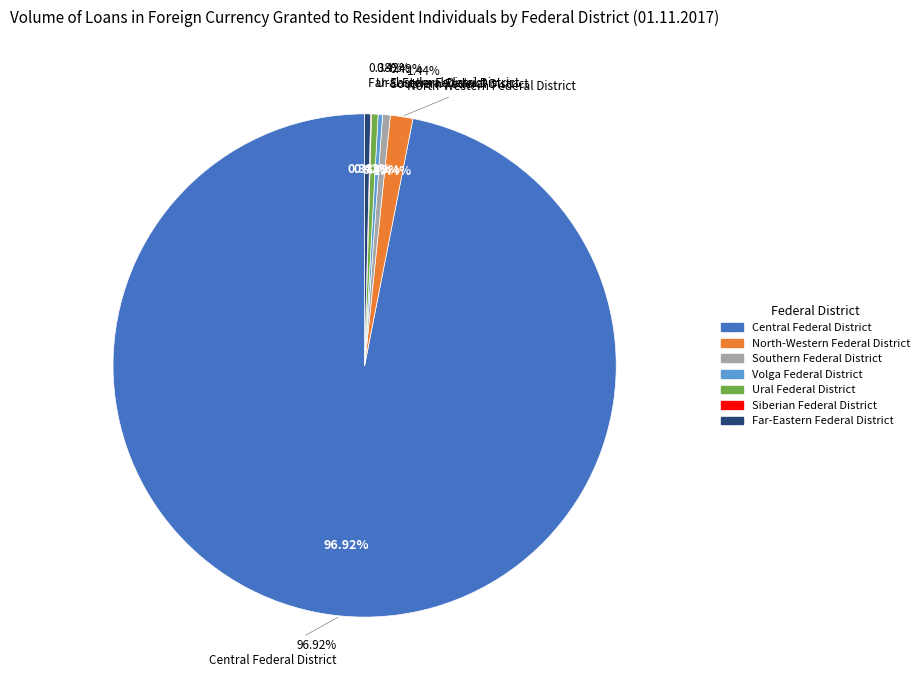

Which has a higher value, North-Caucasian Federal District or Central Federal District?

Central Federal District